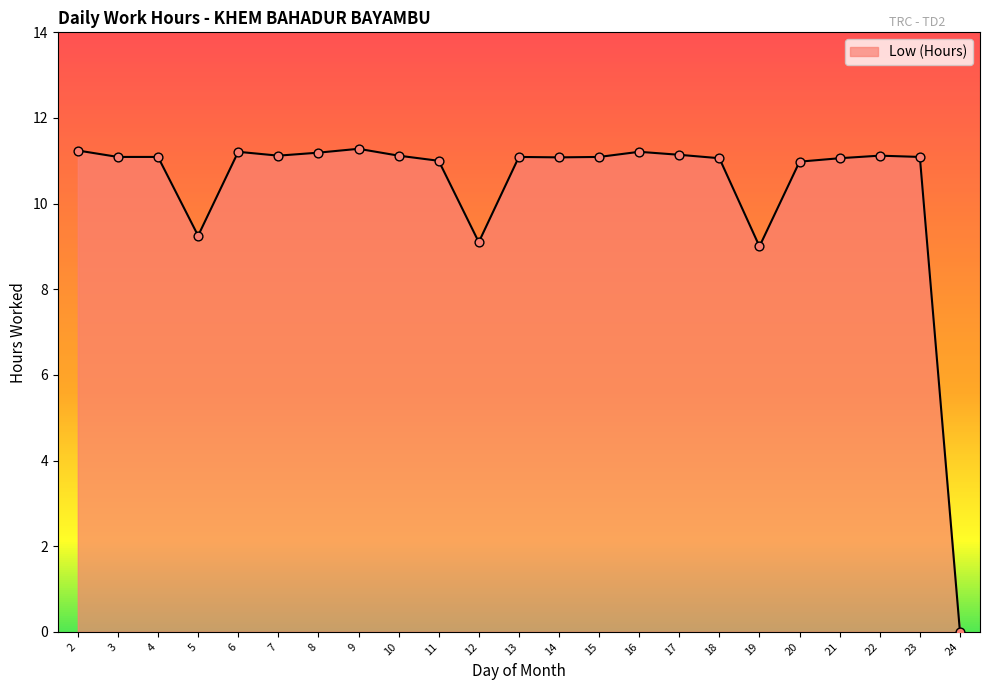

Which has a higher value, 20 or 5?

20